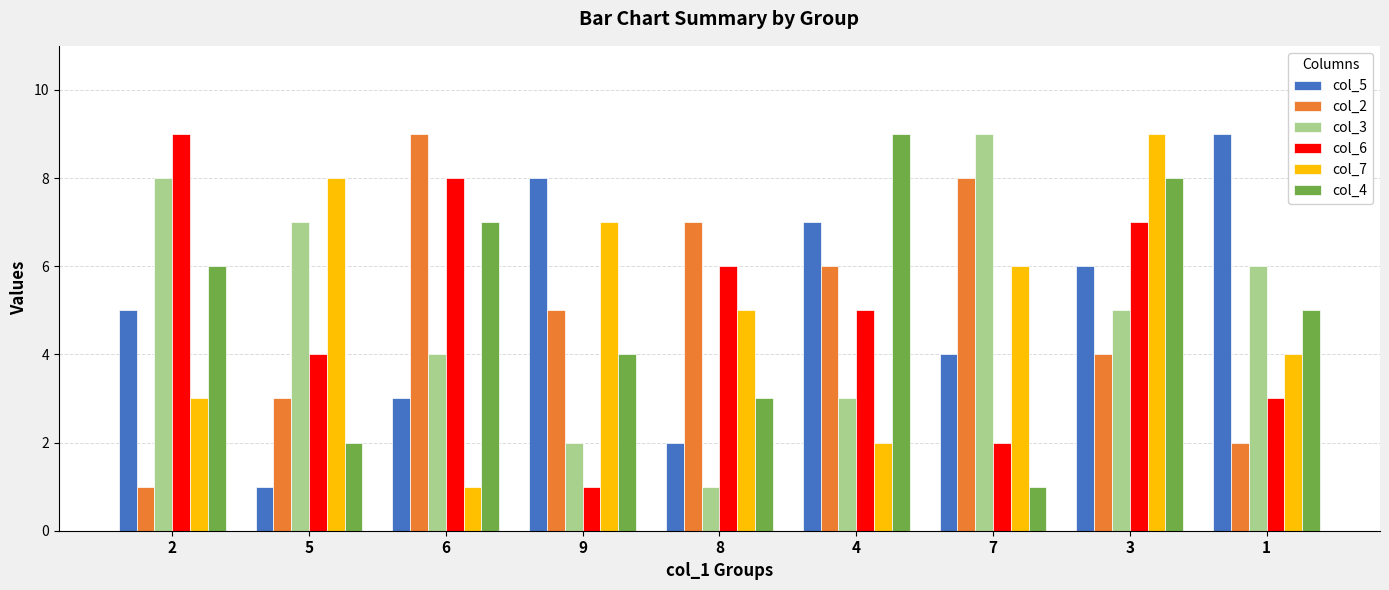

The value of col_6 at 2 is 14. True or false?

False